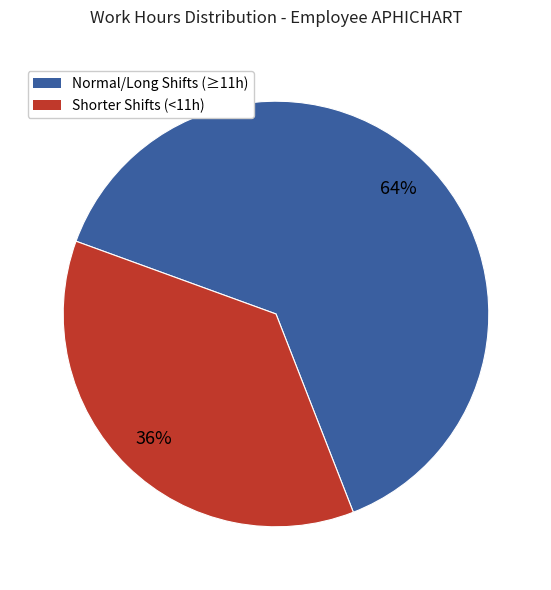

Does any single category account for the majority?

Yes